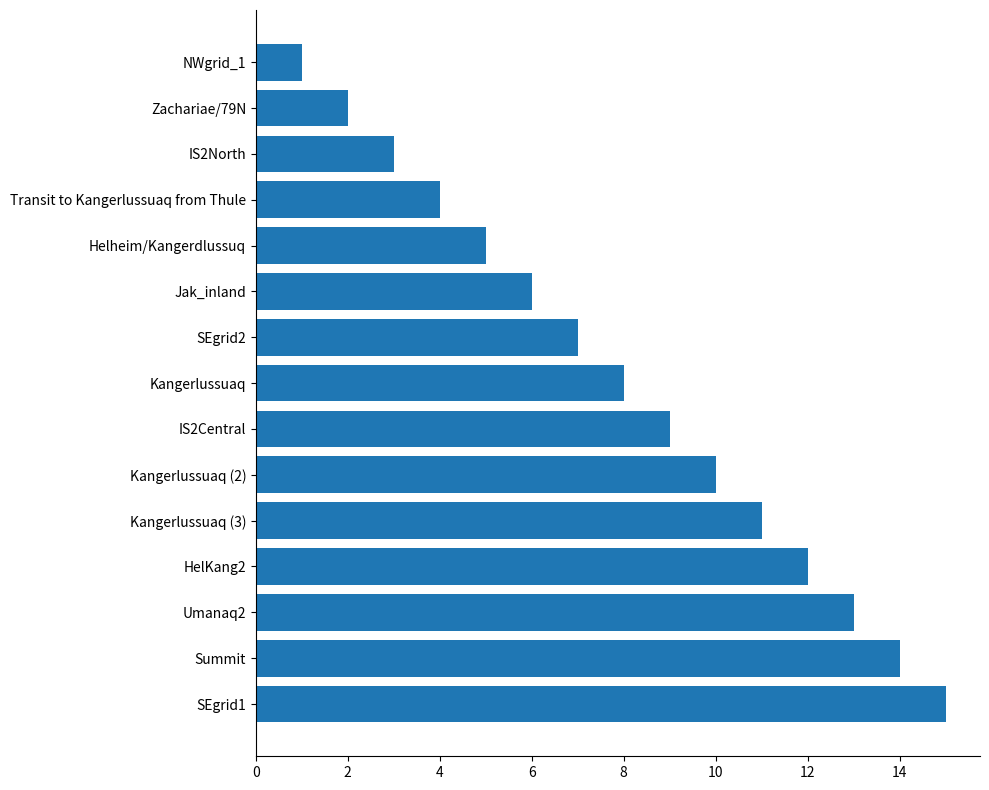

Which label corresponds to the largest value in the chart?

SEgrid1